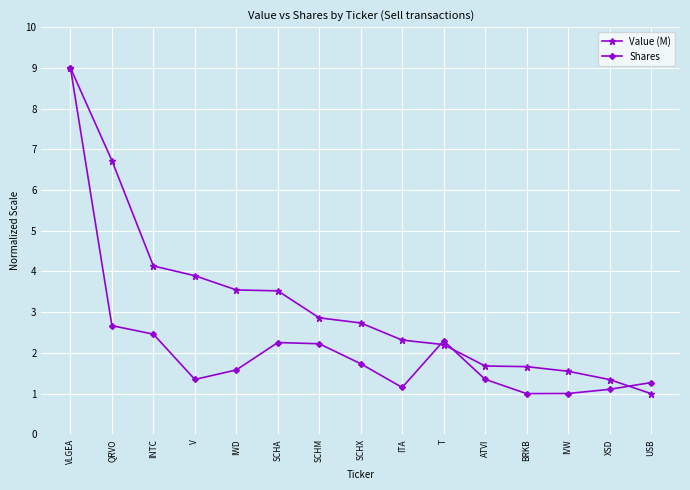

At how many categories does at least one series exceed 2?

10